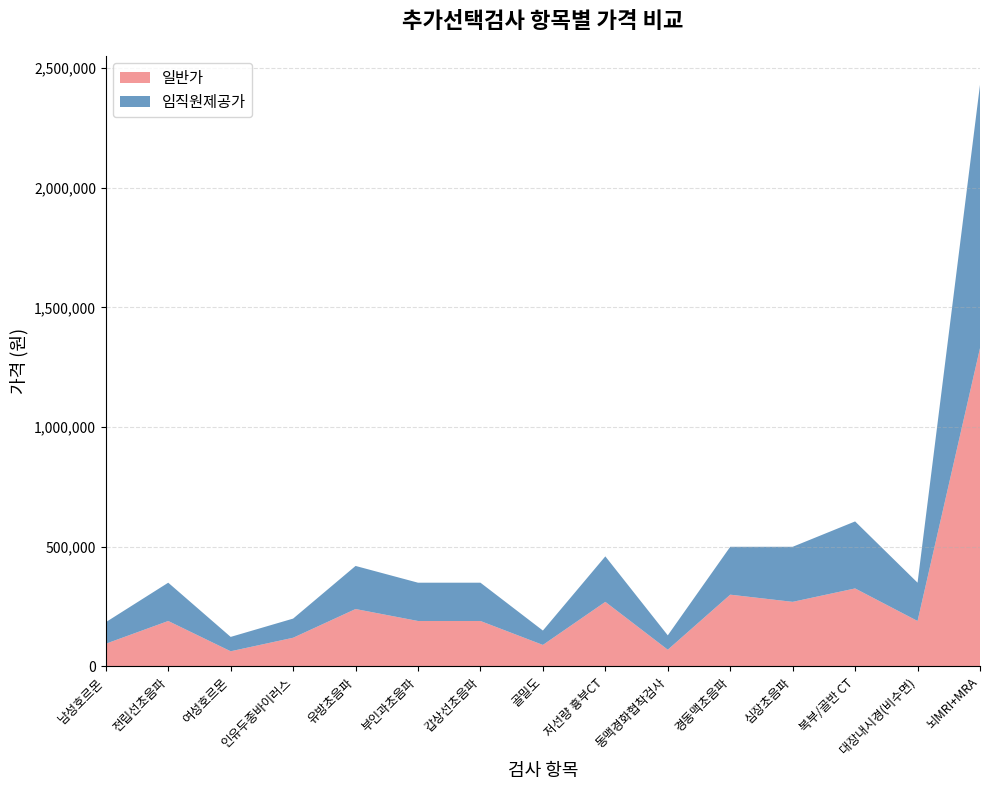

Reading left to right, what are all the values shown in this chart?

일반가: 남성호르몬=95000	전립선초음파=190000	여성호르몬=63500	인유두종바이러스=120000	유방초음파=240000	부인과초음파=190000	갑상선초음파=190000	골밀도=90000	저선량 흉부CT=270000	동맥경화협착검사=70000	경동맥초음파=300000	심장초음파=270000	복부/골반 CT=326000	대장내시경(비수면)=190000	뇌MRI+MRA=1330000
임직원제공가: 남성호르몬=90000	전립선초음파=160000	여성호르몬=60000	인유두종바이러스=80000	유방초음파=180000	부인과초음파=160000	갑상선초음파=160000	골밀도=60000	저선량 흉부CT=190000	동맥경화협착검사=60000	경동맥초음파=200000	심장초음파=230000	복부/골반 CT=280000	대장내시경(비수면)=160000	뇌MRI+MRA=1100000